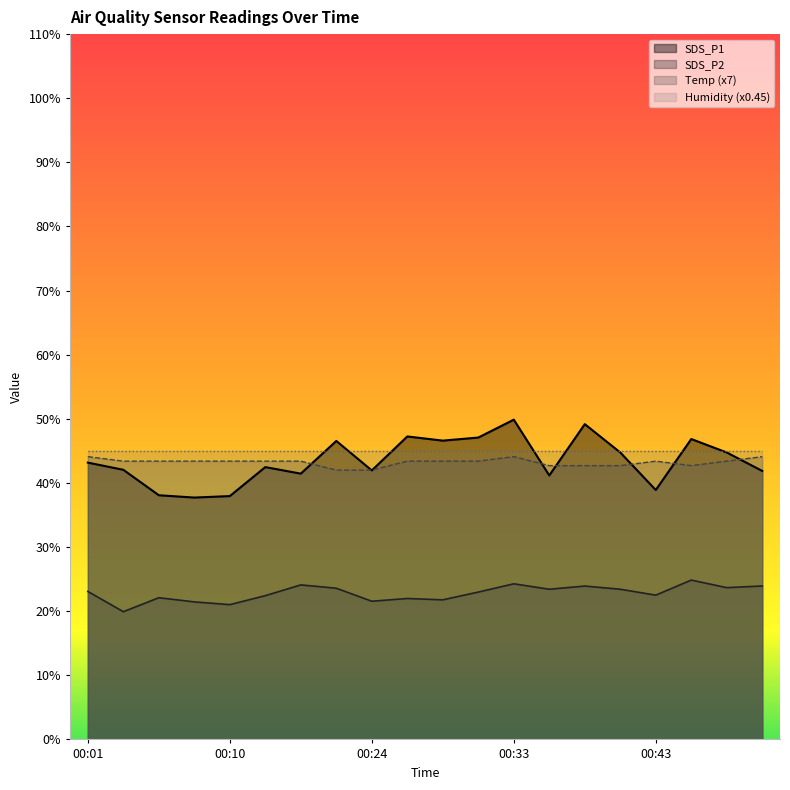

What is the maximum value for Temp (x7)?

44.1